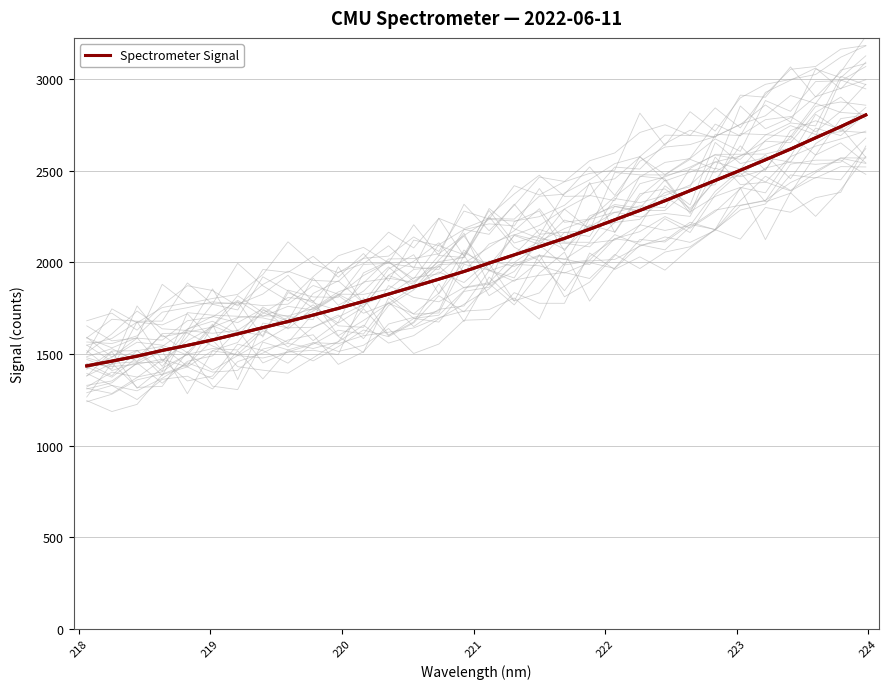

What is the maximum value for Spectrometer Signal?

2805.2